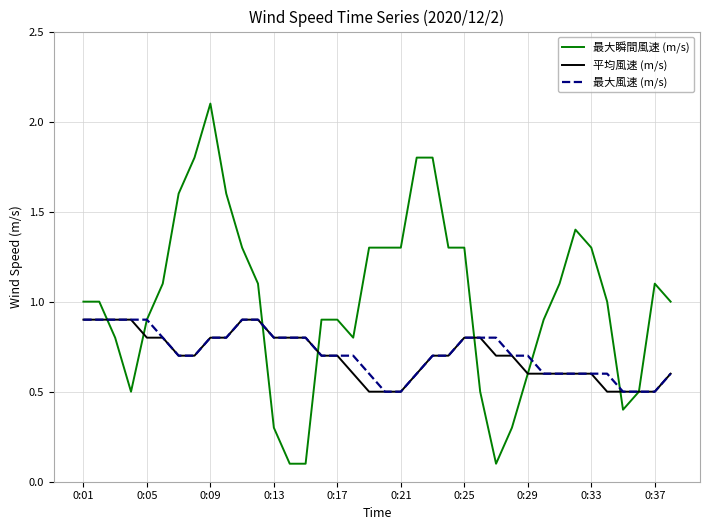

Does the chart have visible grid lines?

Yes